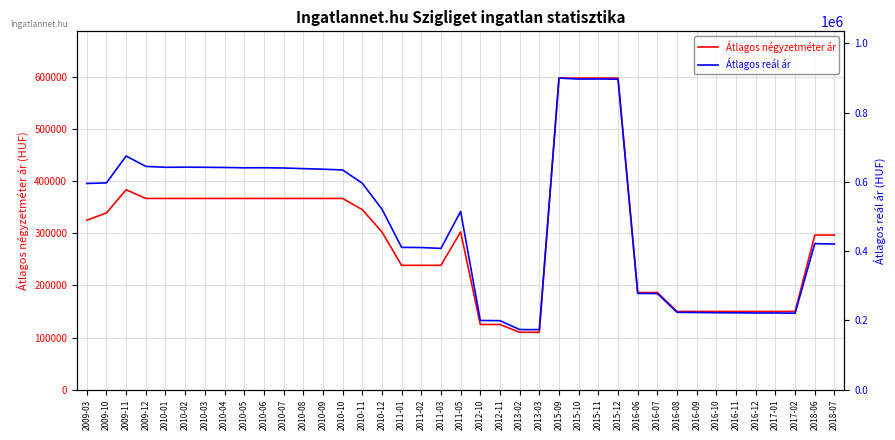

Which series has the largest range (max minus min)?

Átlagos reál ár